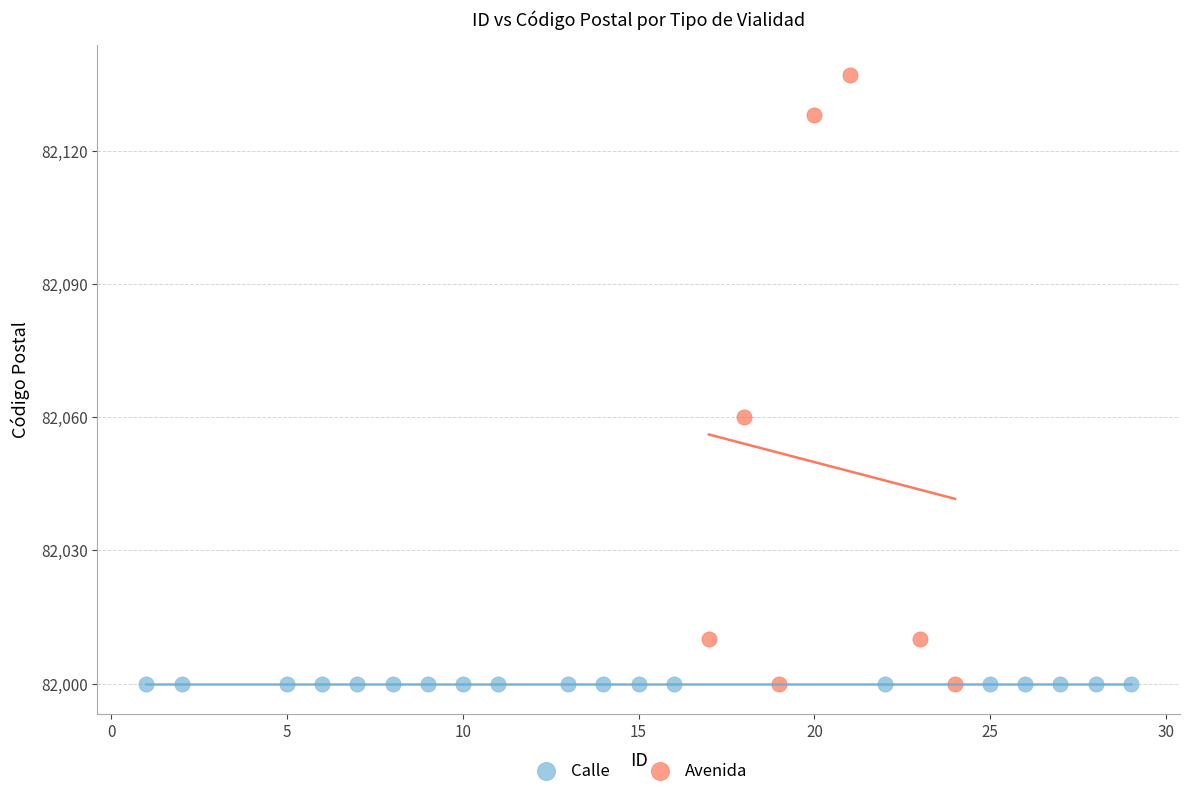

Which series reaches the maximum Y coordinate?

Avenida